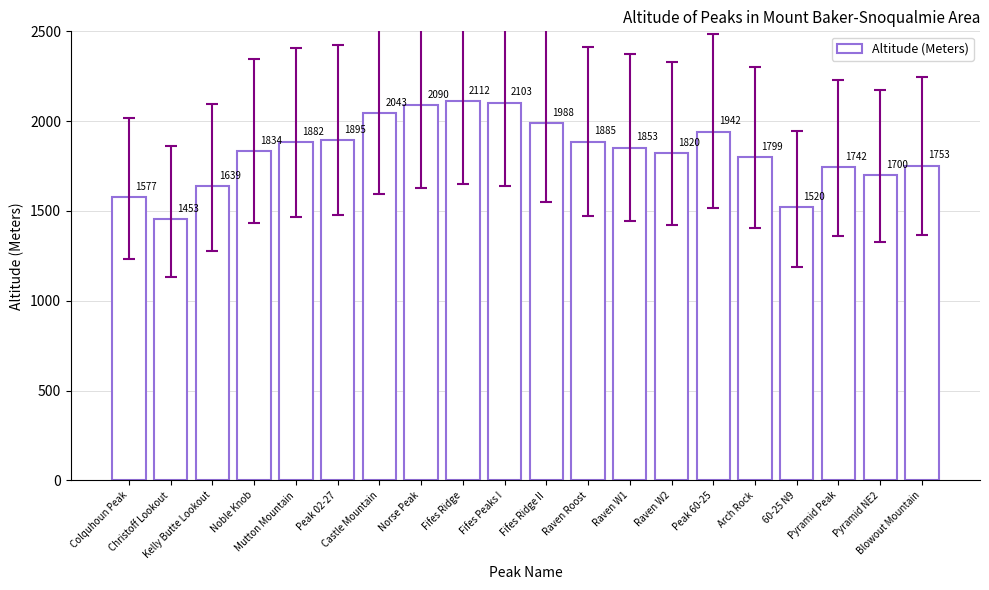

Reading left to right, list all the values displayed in this chart.

1577	1453	1639	1834	1882	1895	2043	2090	2112	2103	1988	1885	1853	1820	1942	1799	1520	1742	1700	1753